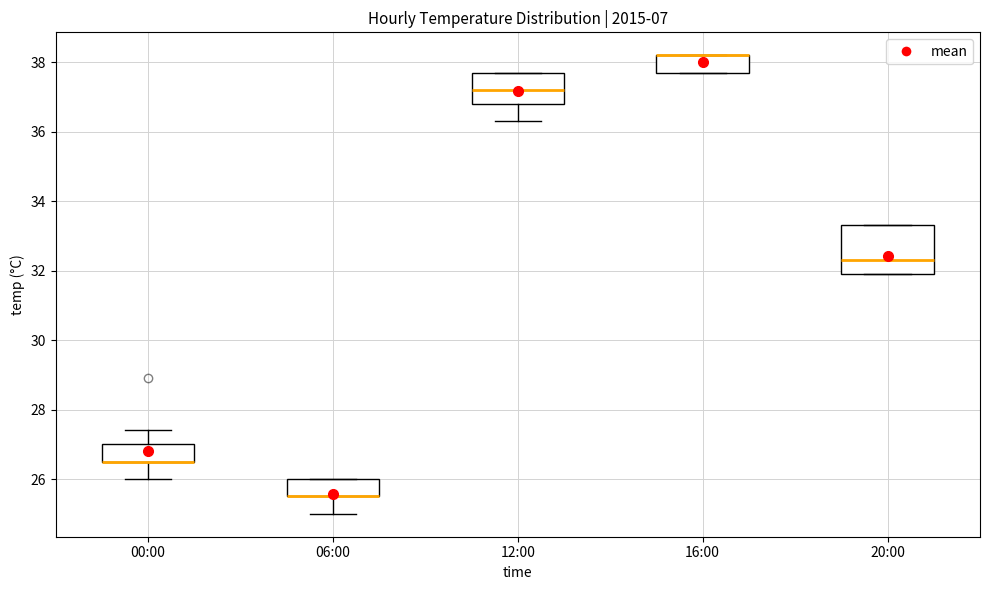

Reading left to right, transcribe this box plot: for each box, give where its median line is, the range the box spans, and where its two whiskers end, as read against the y-axis. The values are not printed on the chart, so give them approximately, as read against the axis.

00:00: median 26.6 (drawn on the box's lower edge), box 26.6 to 27.0, whiskers 26.0 to 27.4
06:00: median 25.6 (drawn on the box's lower edge), box 25.6 to 26.0, whiskers 25.0 to 26.0
12:00: median 37.2, box 36.8 to 37.8, whiskers 36.4 to 37.8
16:00: median 38.2 (drawn on the box's upper edge), box 37.8 to 38.2, whiskers 37.8 to 38.2
20:00: median 32.4, box 32.0 to 33.4, whiskers 32.0 to 33.4